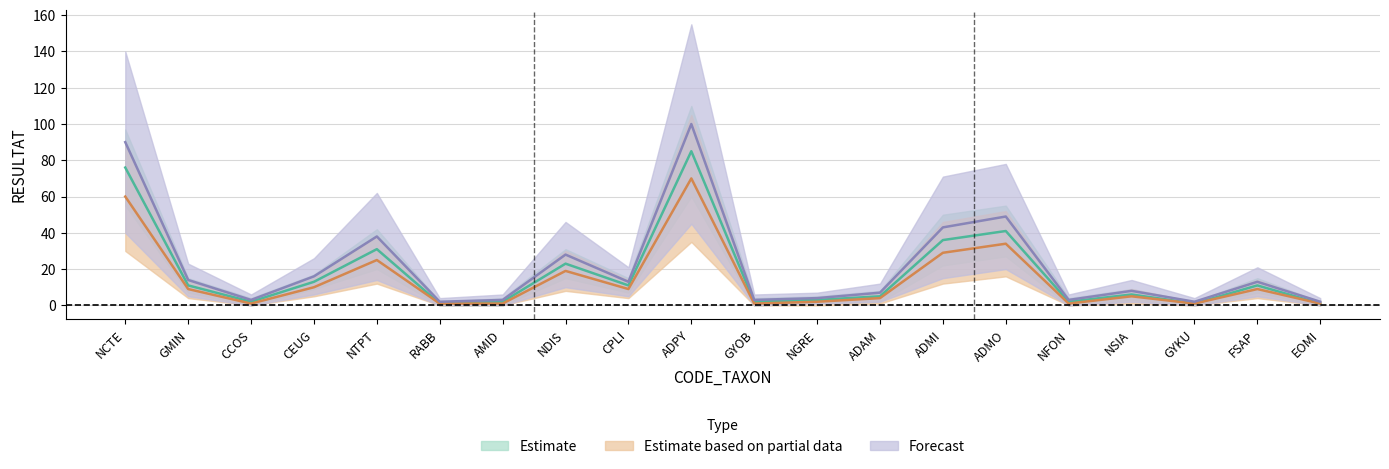

What is the highest value of the Forecast series?

100